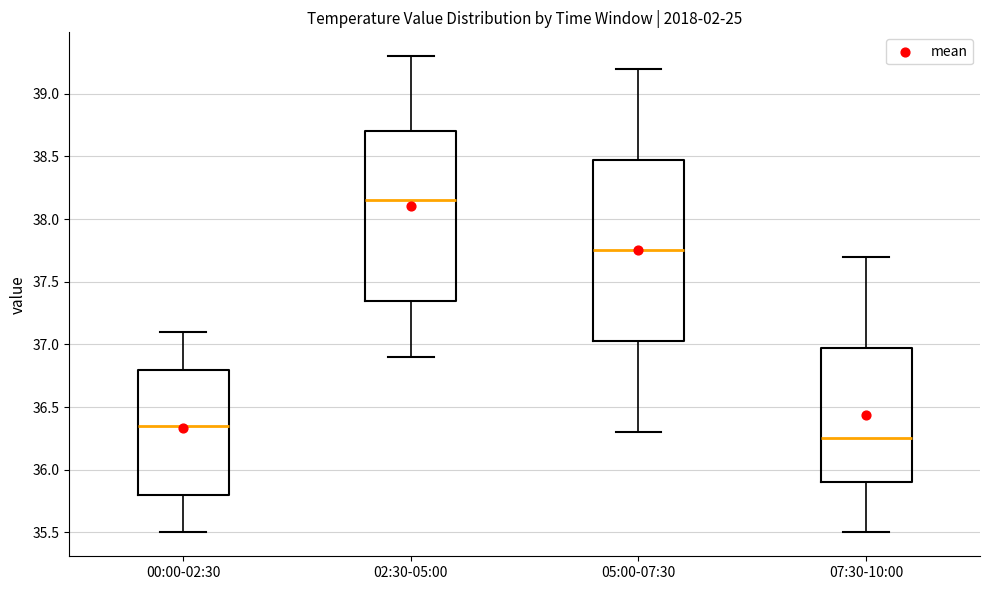

Reading left to right, transcribe this box plot: for each box, give where its median line is, the range the box spans, and where its two whiskers end, as read against the y-axis. The values are not printed on the chart, so give them approximately, as read against the axis.

00:00-02:30: median 36.35, box 35.80 to 36.80, whiskers 35.50 to 37.10
02:30-05:00: median 38.15, box 37.35 to 38.70, whiskers 36.90 to 39.30
05:00-07:30: median 37.75, box 37.05 to 38.50, whiskers 36.30 to 39.20
07:30-10:00: median 36.25, box 35.90 to 37.00, whiskers 35.50 to 37.70